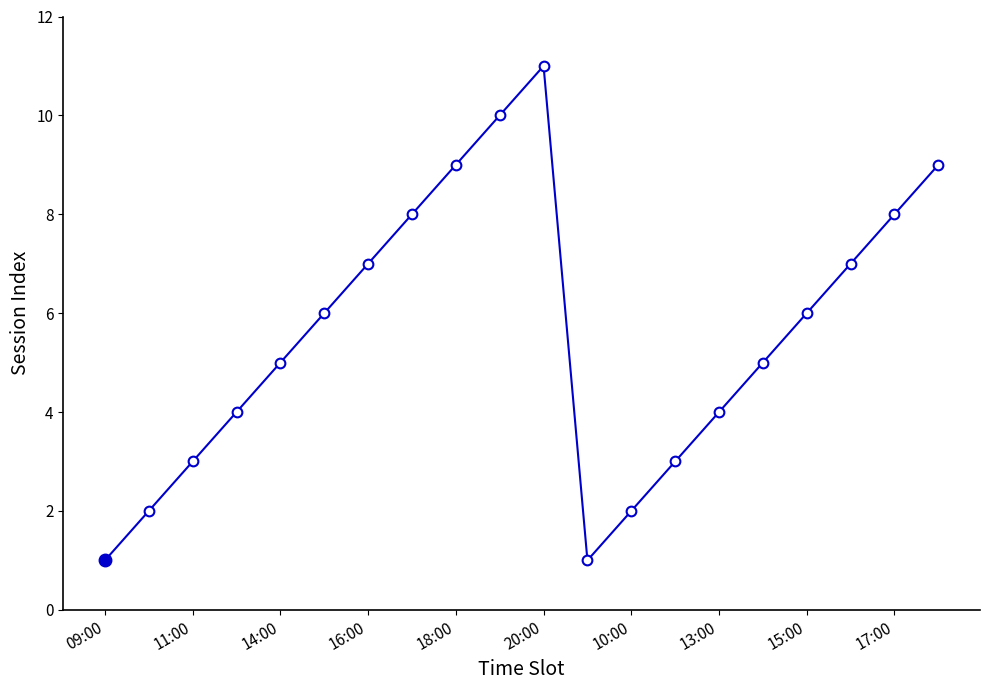

True or false: there are more than 1 points higher than both neighbors.

False